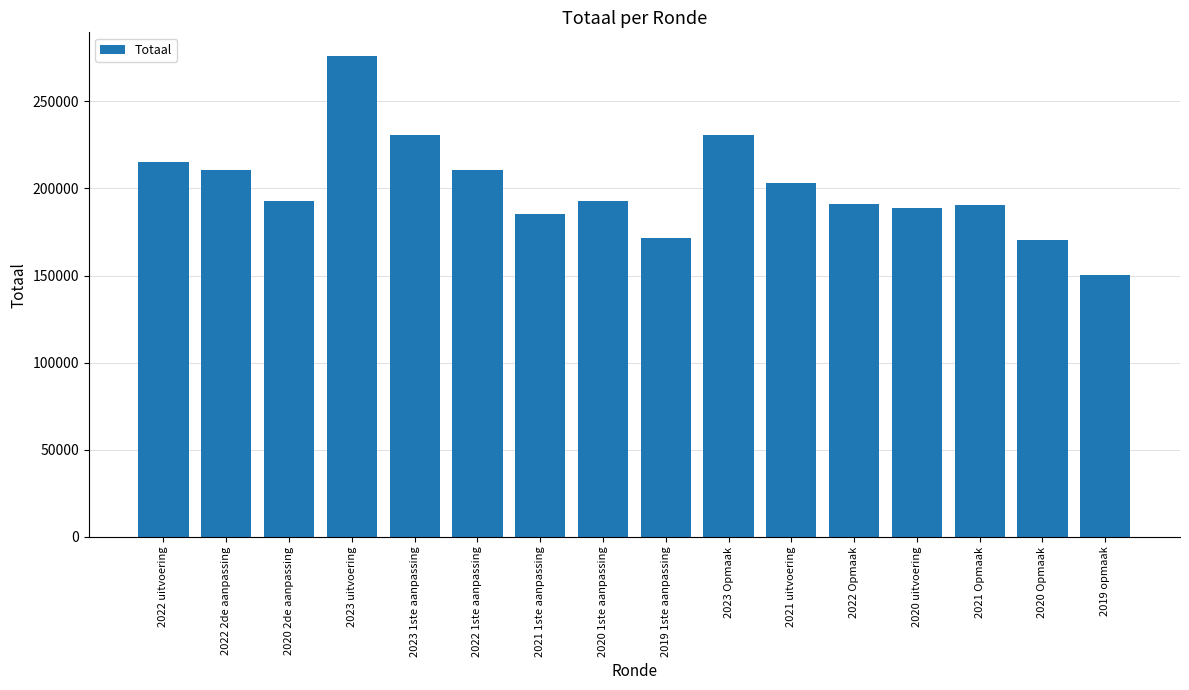

At which label does the data first exceed 192724?

2022 uitvoering